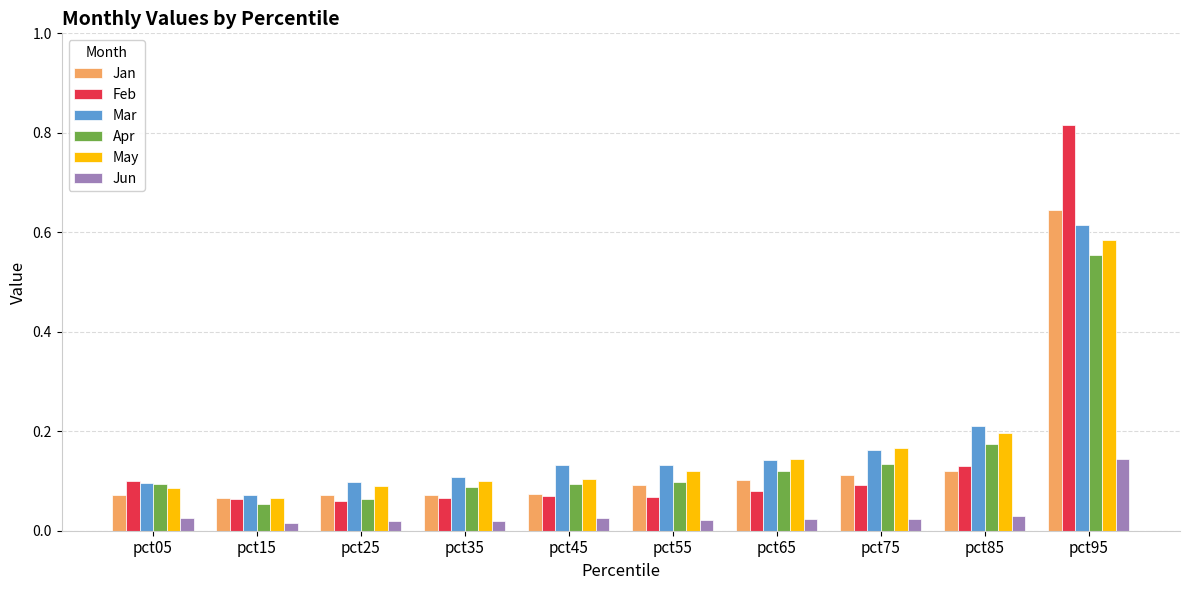

What is the total value across all series at pct45?

0.5